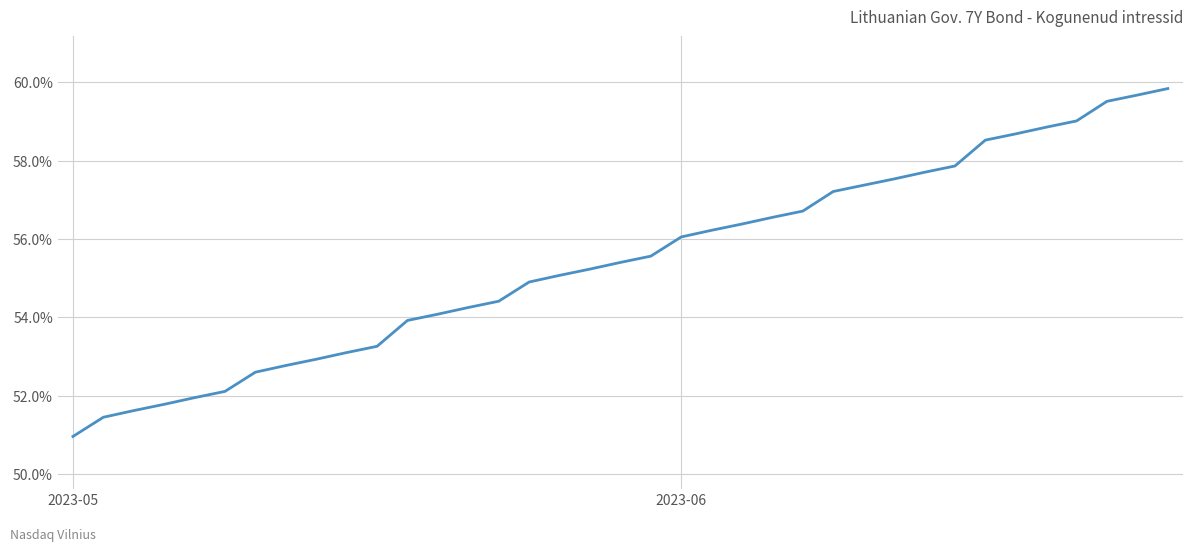

Where is the data nearest to the value 0?

2023-05